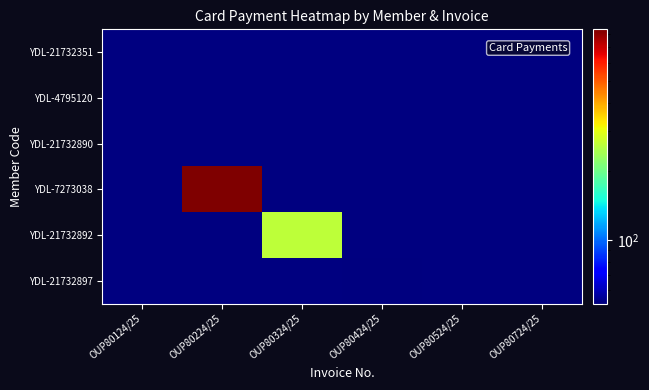

Which label corresponds to the largest value in the chart?

OUP80224/25